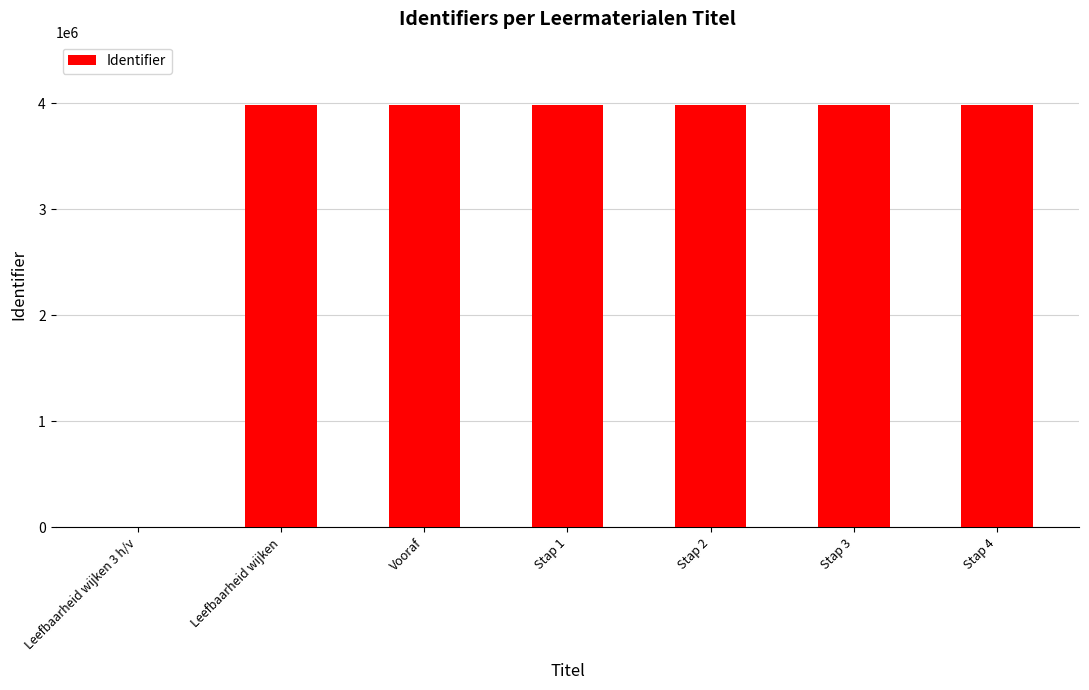

Where is the data nearest to the value 1992057?

Leefbaarheid wijken